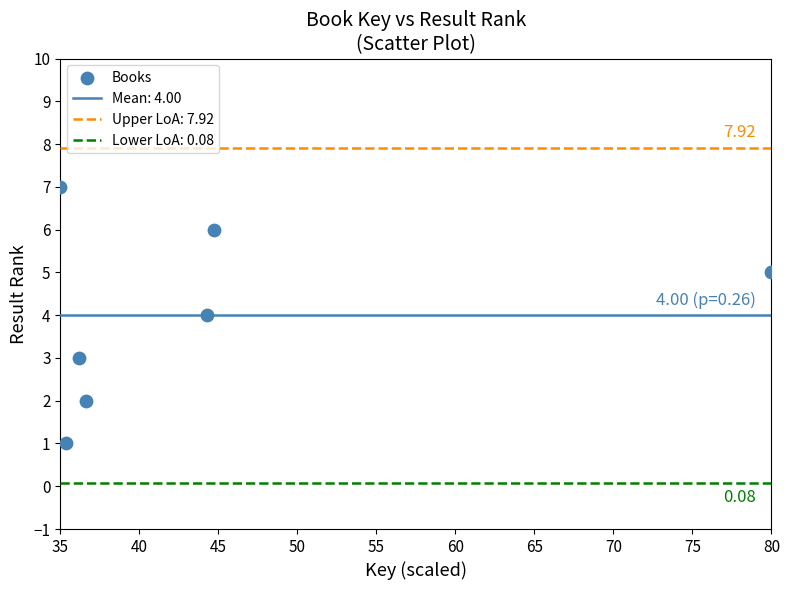

What is the range of Y values (max minus min)?

6